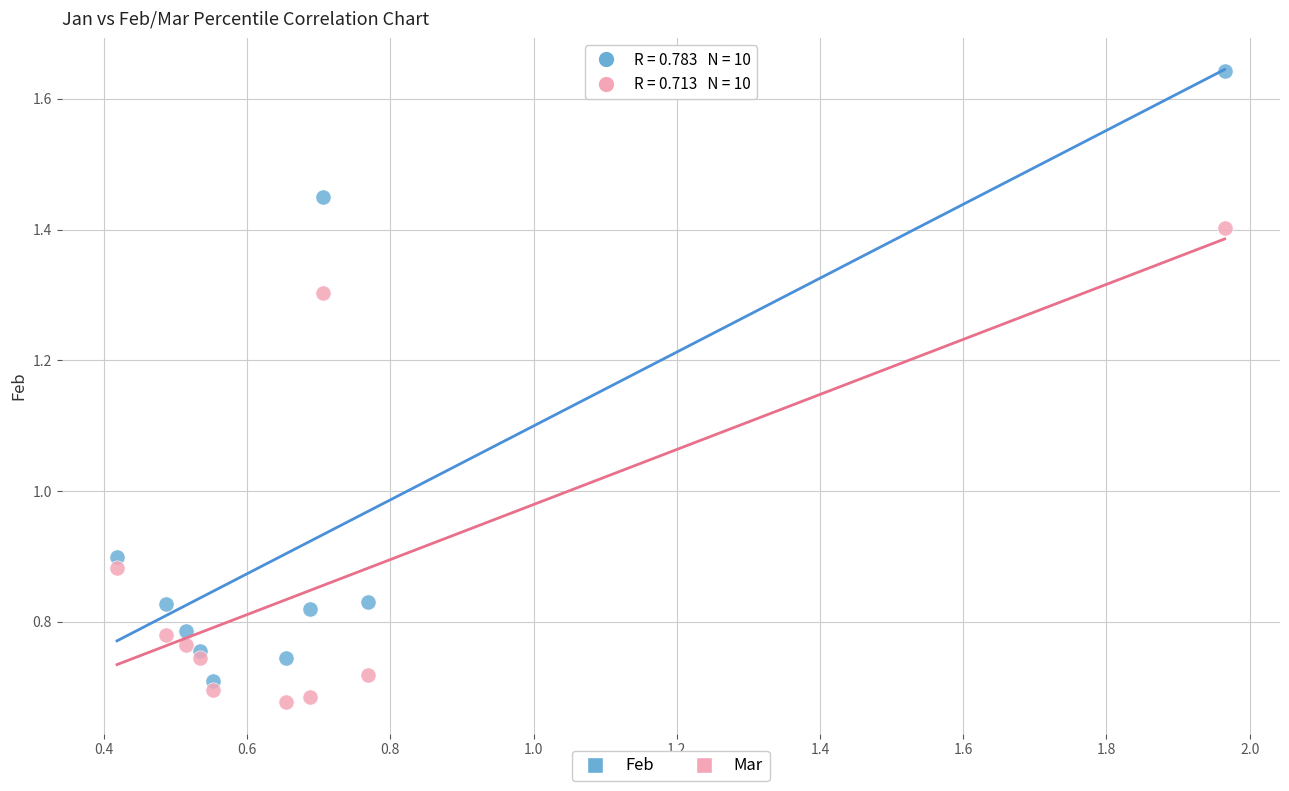

What are all the series names shown in the legend?

Feb, Mar